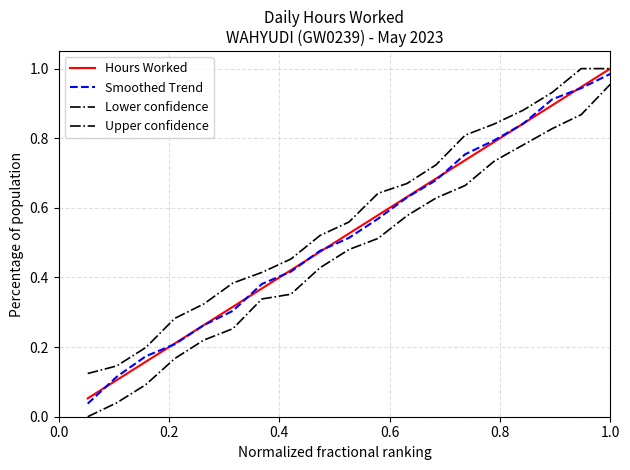

What is the greatest value displayed?

1.0